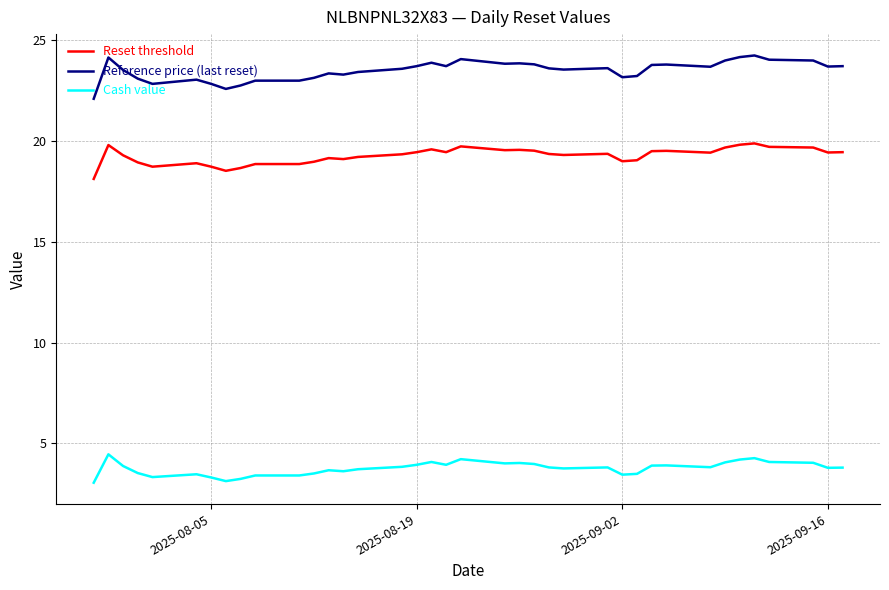

What is the minimum value for Cash value?

3.0